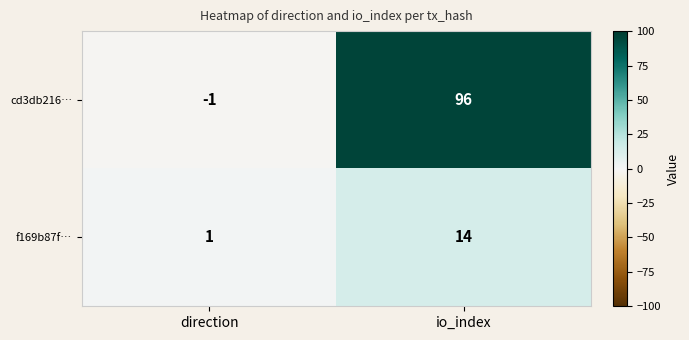

Is it true that cd3db216… equals -1 at direction?

True